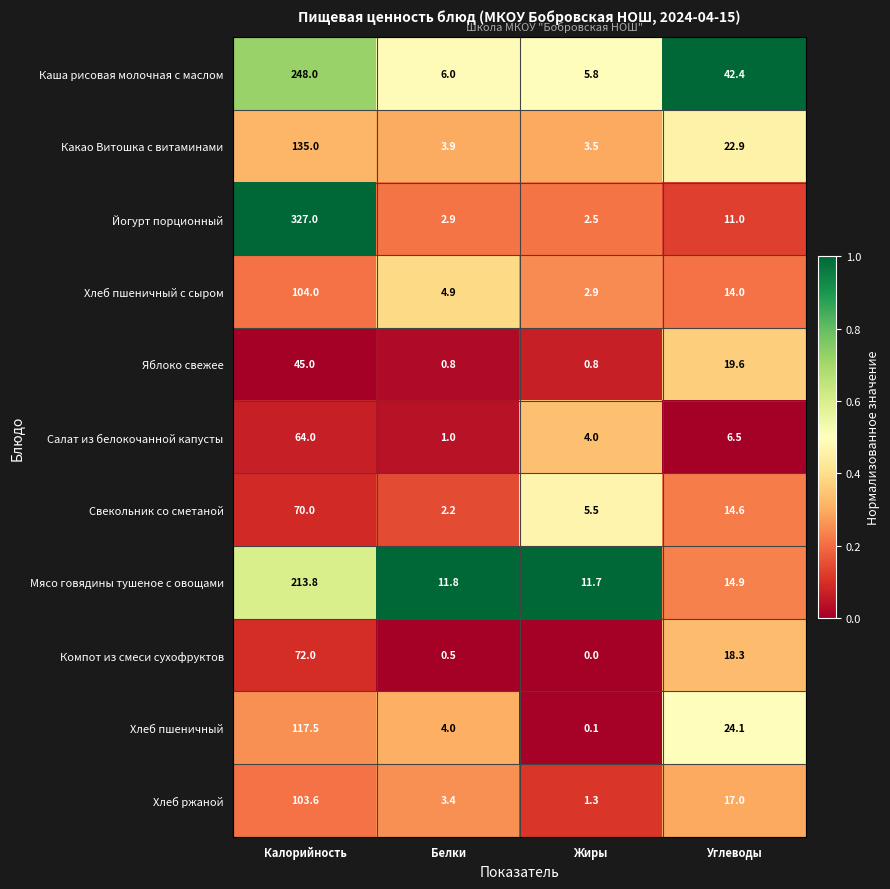

The value of Свекольник со сметаной at Жиры is 5.5. True or false?

True